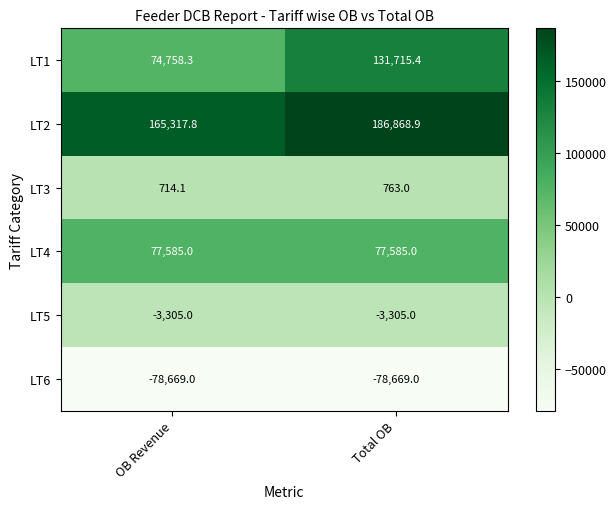

At which label is LT2 closest to 176093?

OB Revenue